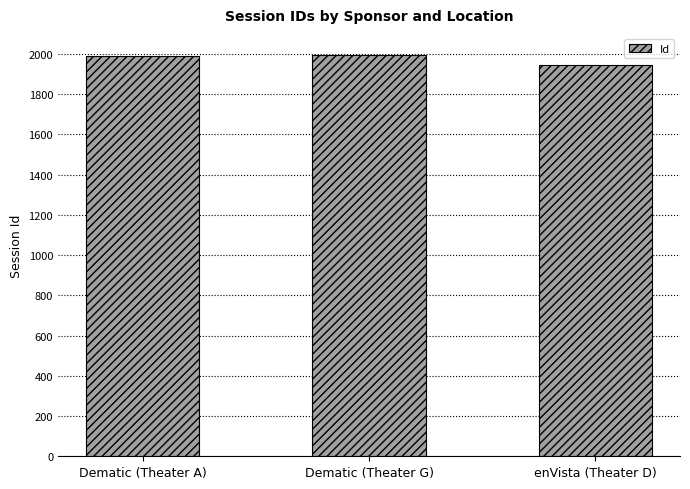

The value at Dematic (Theater G) is 1995. True or false?

True